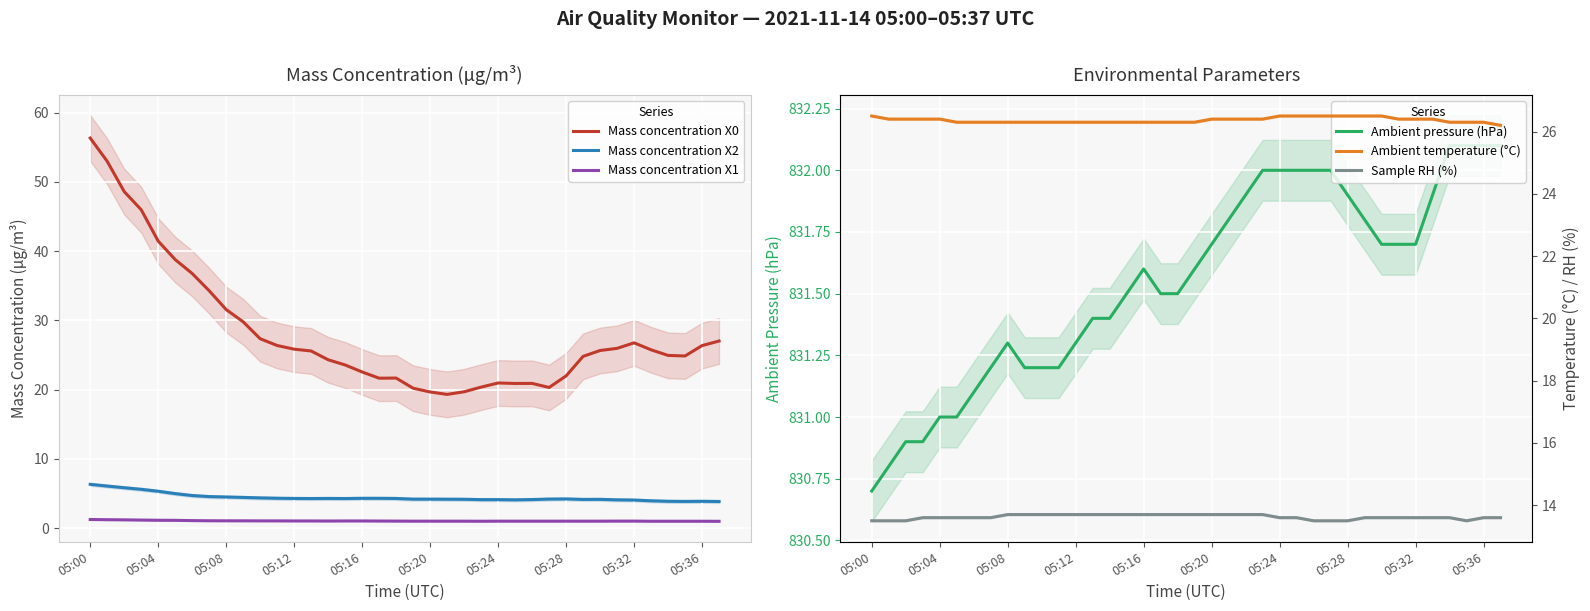

True or false: Ambient pressure (hPa) and Ambient temperature (°C) cross at least once.

False